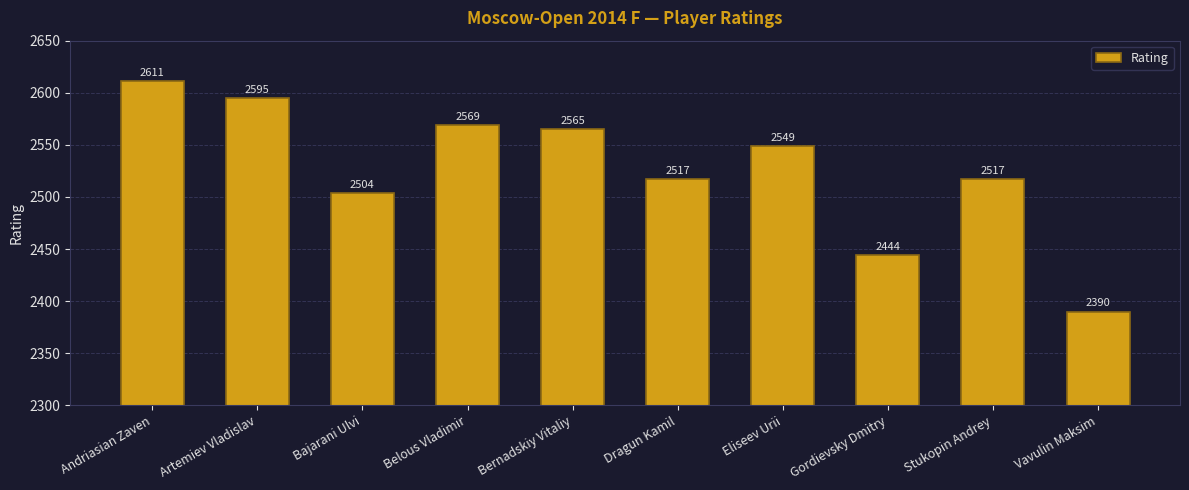

What is the smallest value displayed?

2390